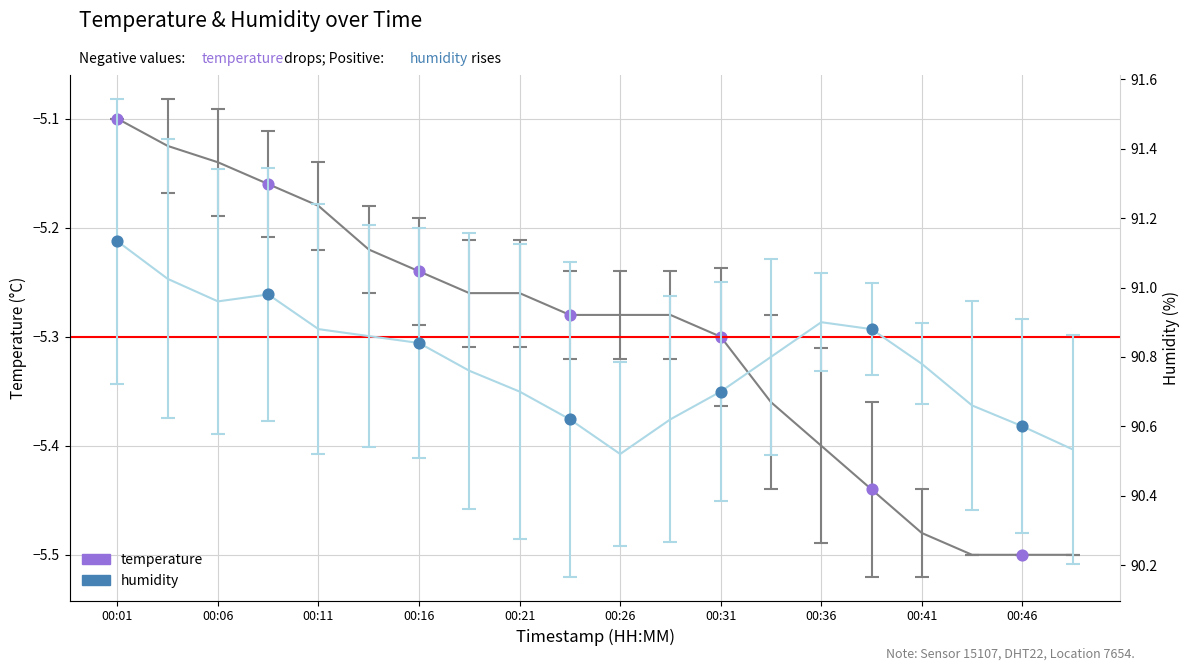

What are all the series names shown in the legend?

temperature, humidity